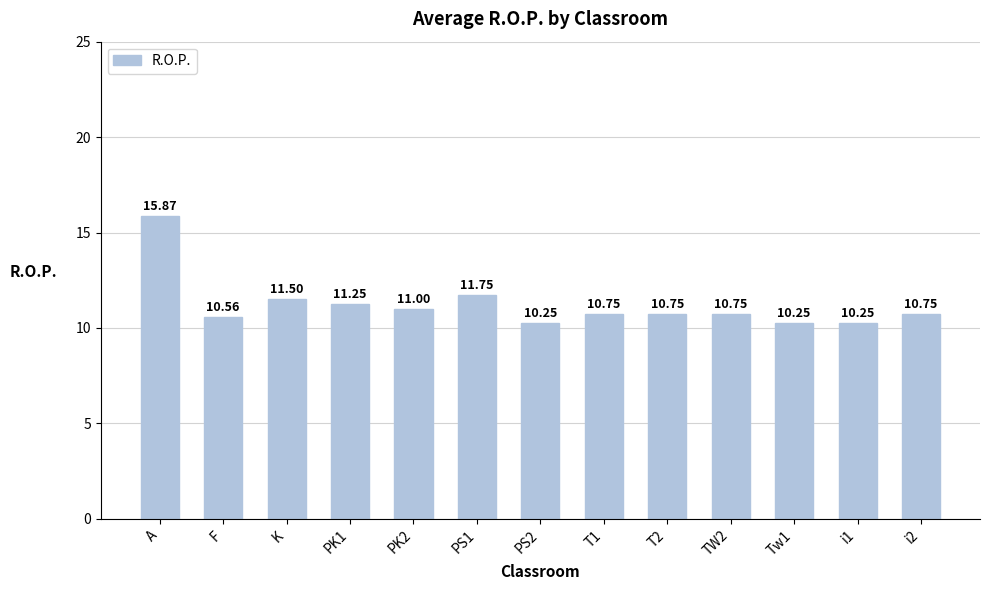

Approximately how many times larger is the value at A compared to PK1?

1.4